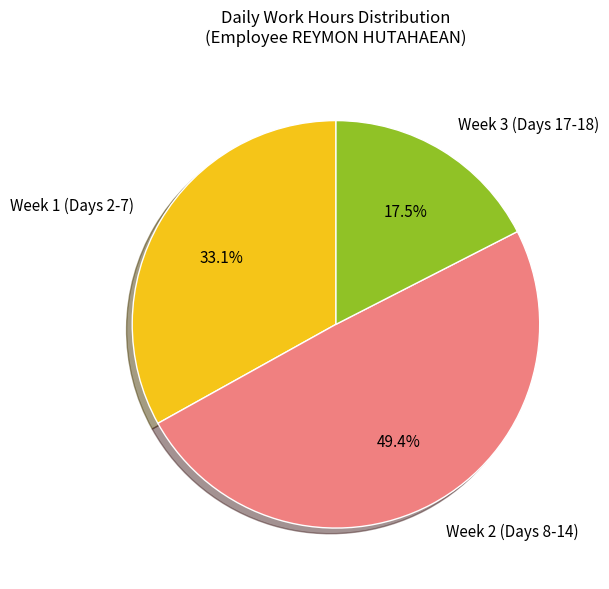

Rank the categories by value from lowest to highest.

Week 3 (Days 17-18), Week 1 (Days 2-7), Week 2 (Days 8-14)